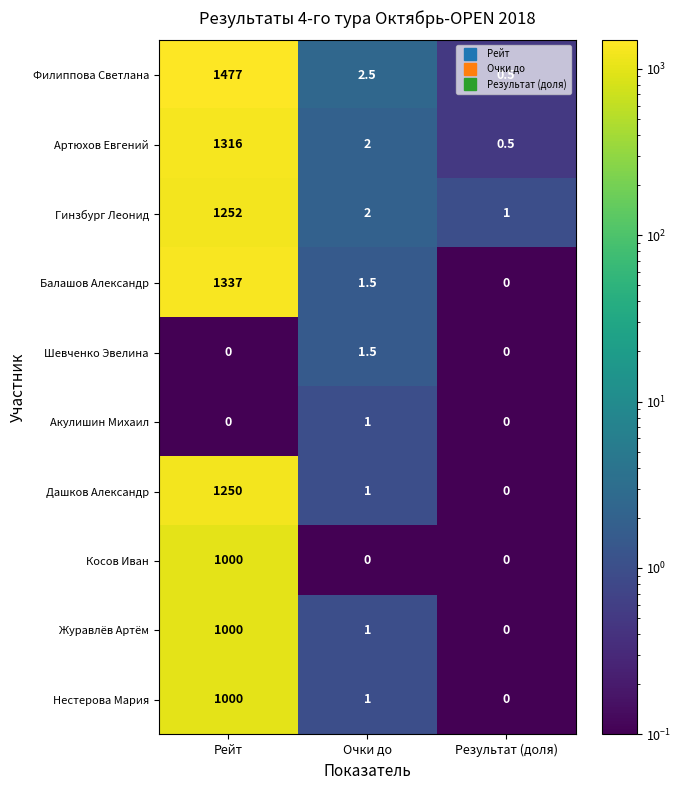

What is the maximum value for Дашков Александр?

1250.0